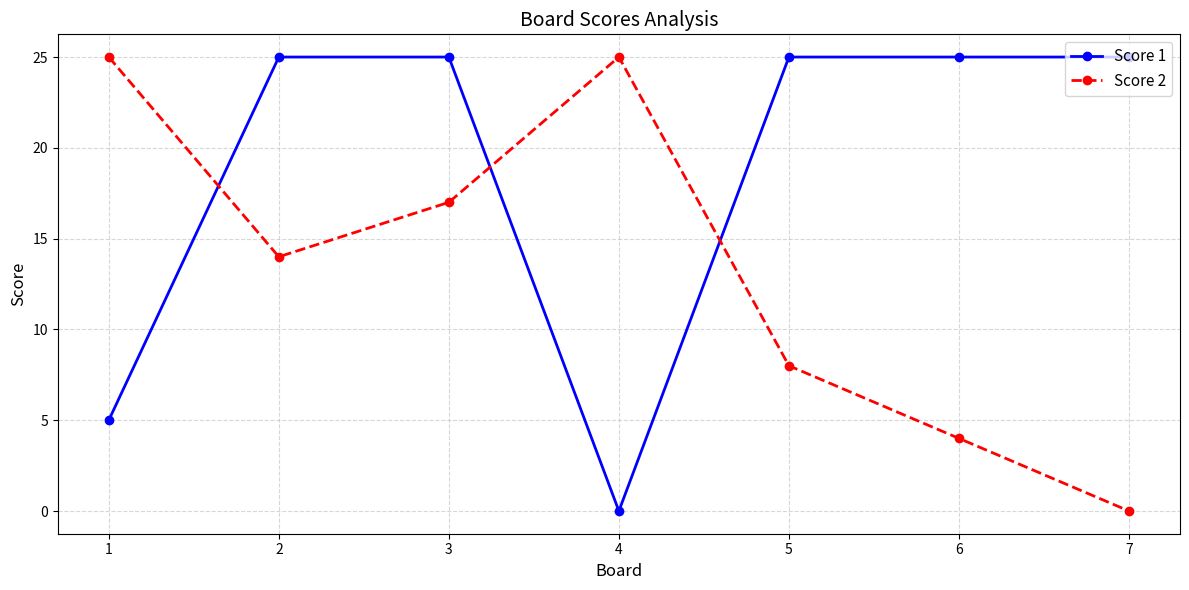

Is it true that Score 2 equals 14 at 2?

True